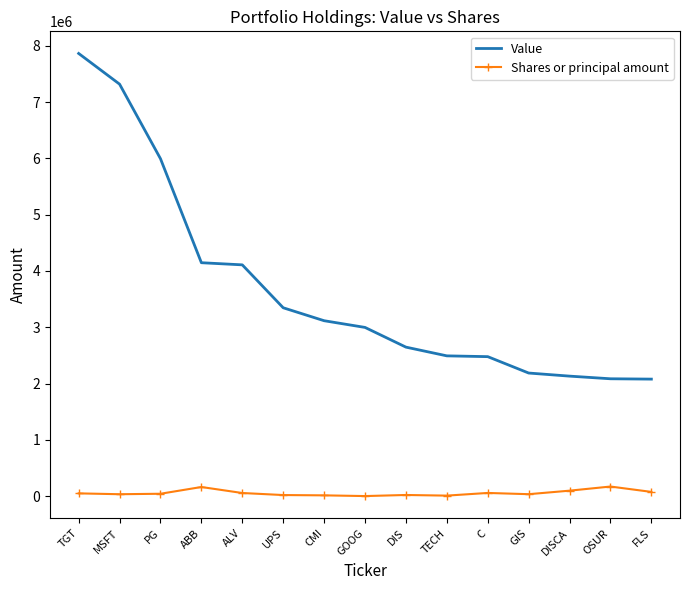

What is the maximum value for Shares or principal amount?

171350